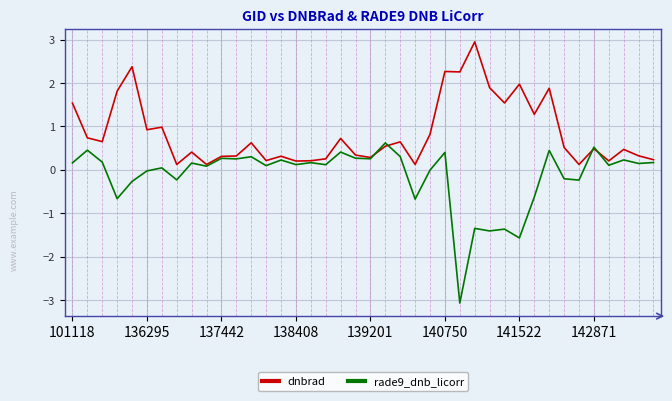

List the series in order of their peak value, lowest first.

rade9_dnb_licorr, dnbrad